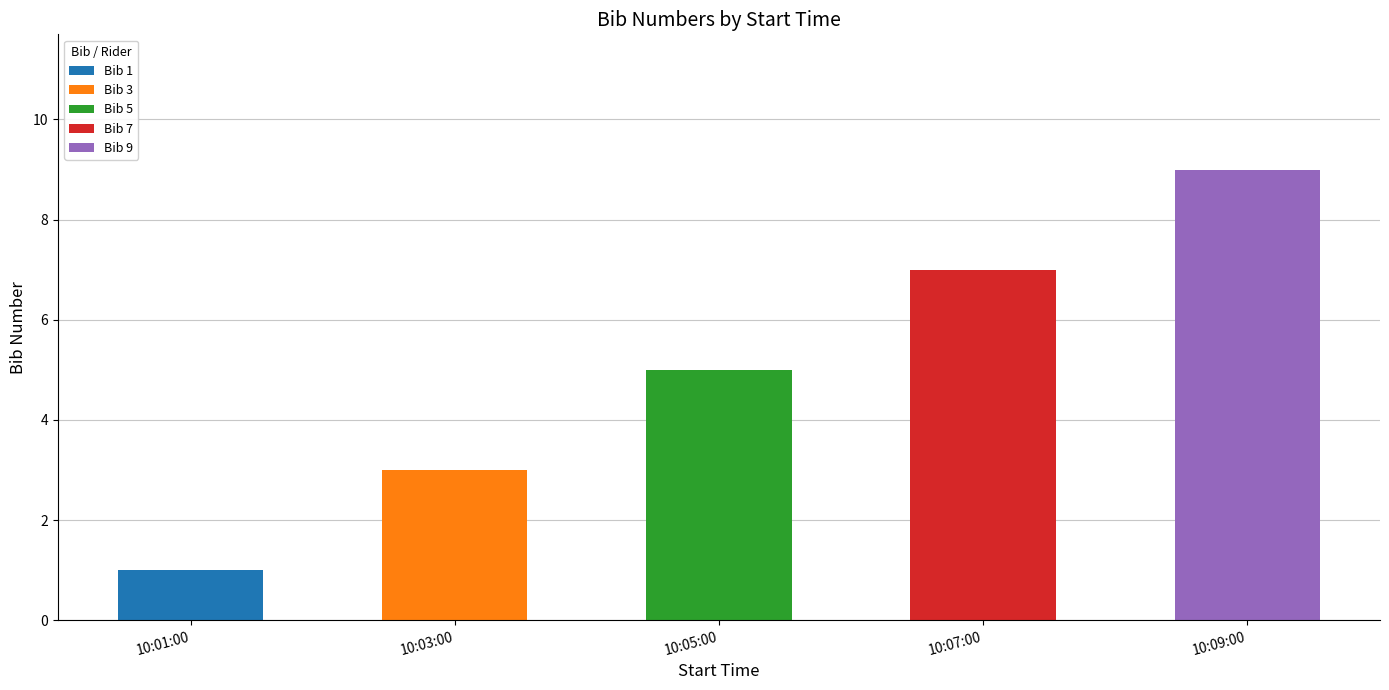

Are the bars grouped side by side (vs. stacked)?

No